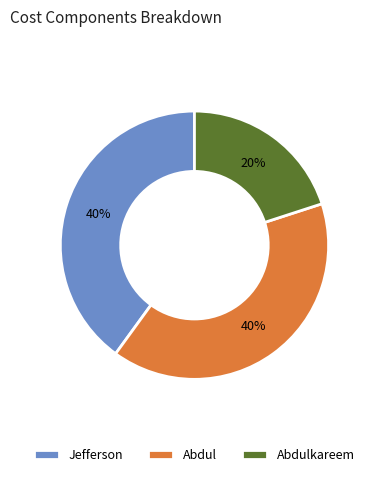

Combined, do Jefferson and Abdulkareem account for over 50%?

Yes